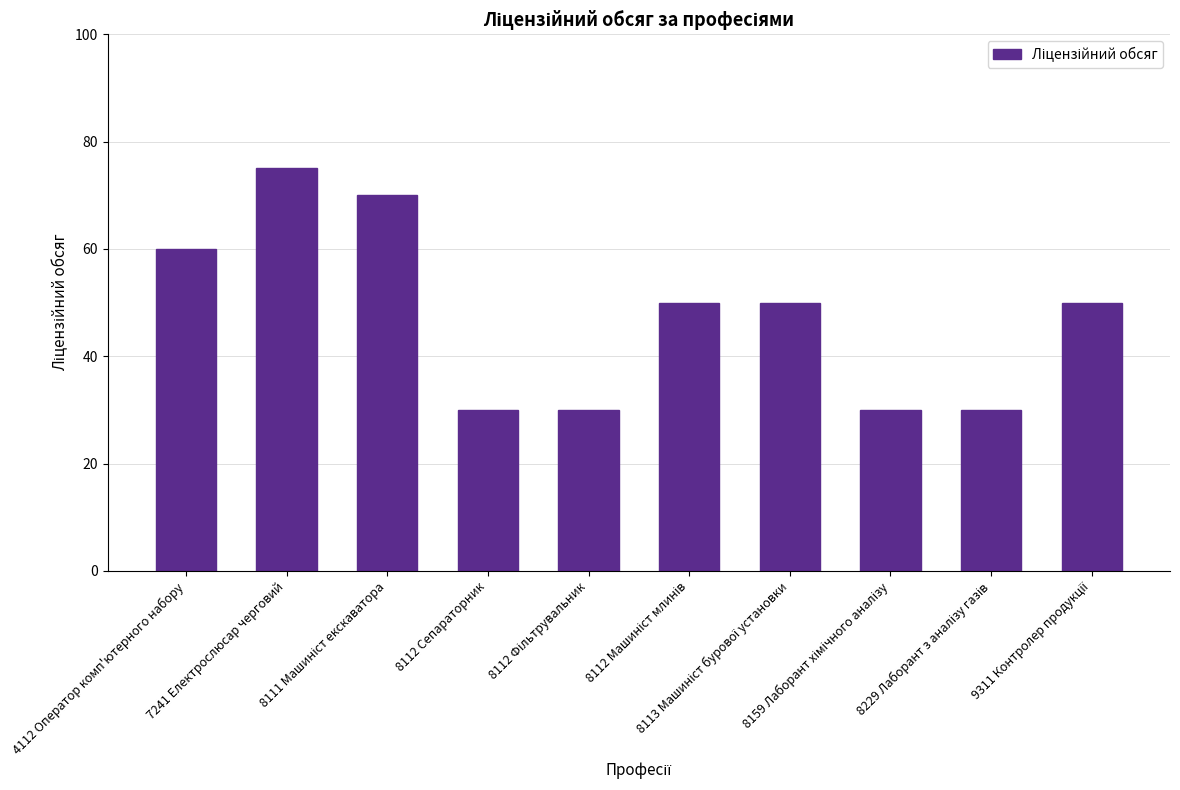

What is the difference between the second highest and second lowest values?

40